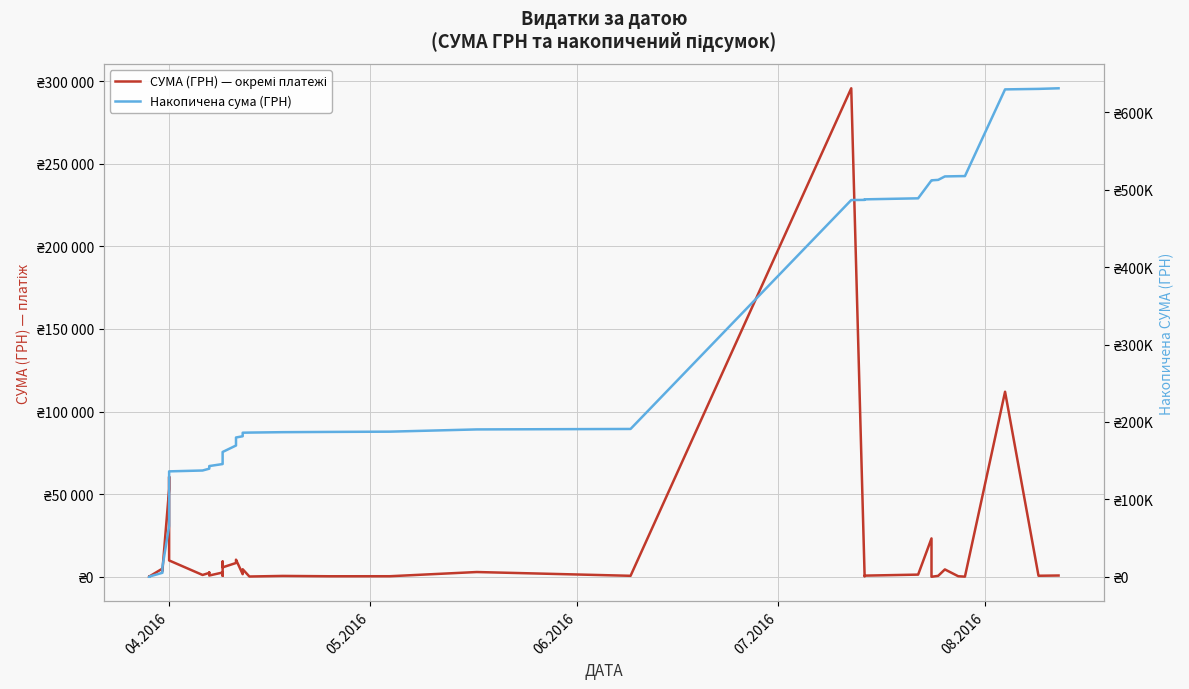

What is the difference between the maximum and minimum values in the СУМА (ГРН) — окремі платежі series?

295627.4